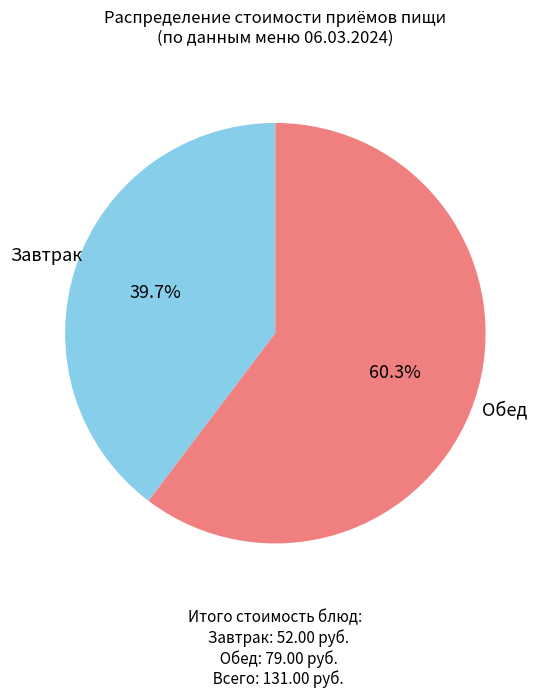

Is there a majority slice in this chart?

Yes